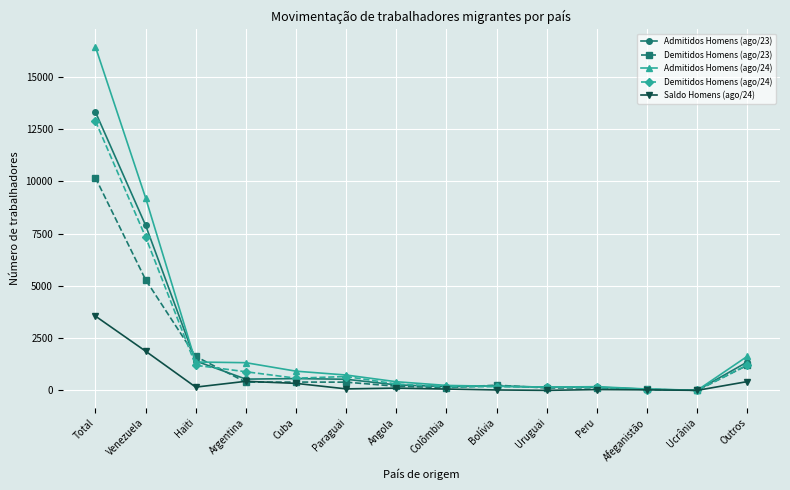

Which series changed the most between Total and Venezuela?

Admitidos Homens (ago/24)